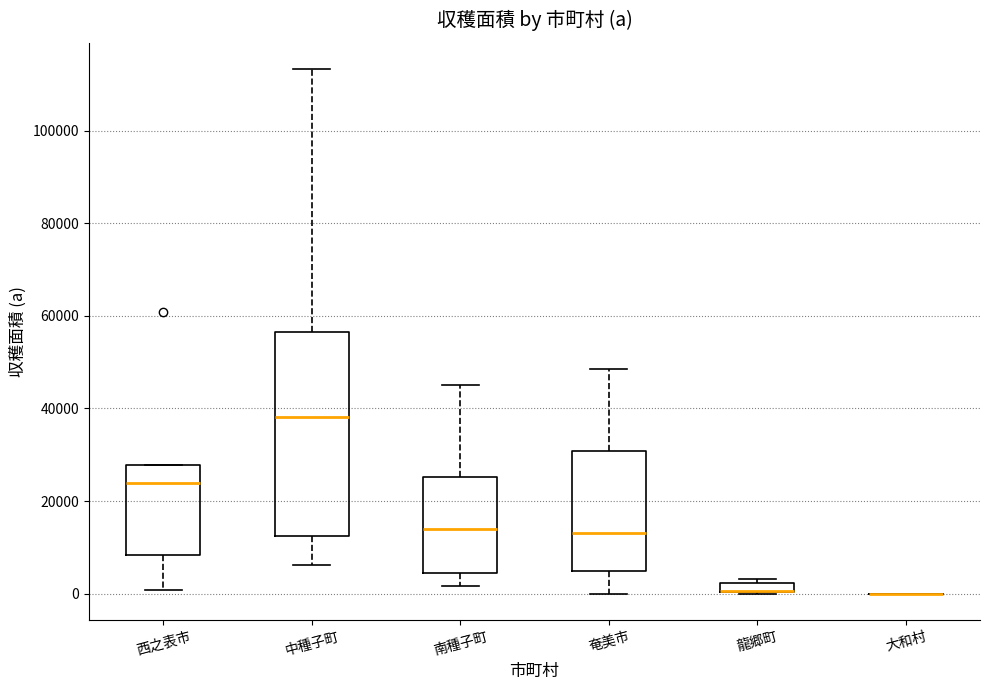

Where is the upper edge of the box for 龍郷町 on the y-axis? The values are not printed on the chart, so give them approximately, as read against the axis.

2000